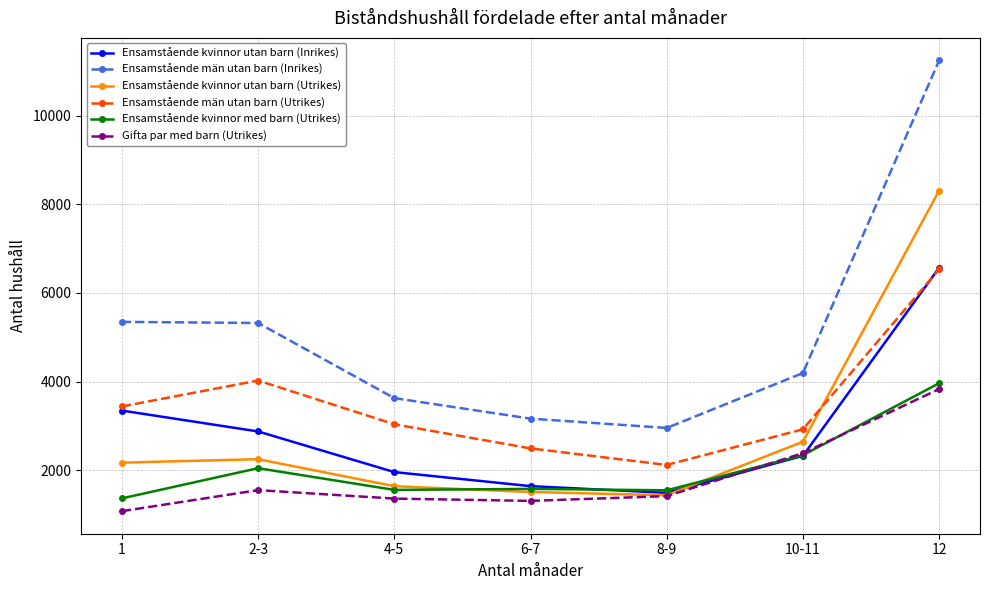

What is the sum of all Ensamstående kvinnor med barn (Utrikes) values?

14388